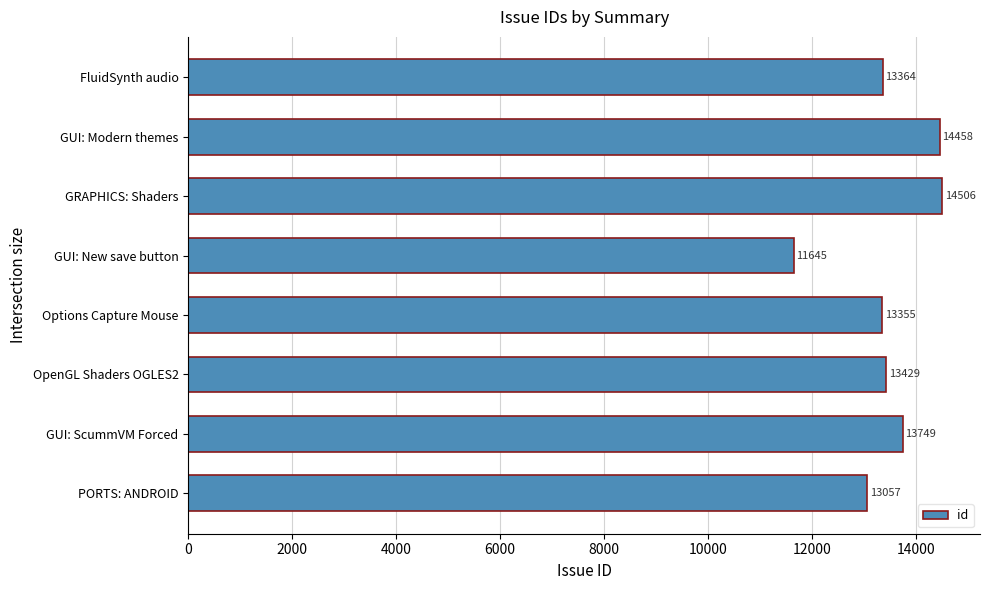

List the labels in order of value, smallest first.

GUI: New save button, PORTS: ANDROID, Options Capture Mouse, FluidSynth audio, OpenGL Shaders OGLES2, GUI: ScummVM Forced, GUI: Modern themes, GRAPHICS: Shaders